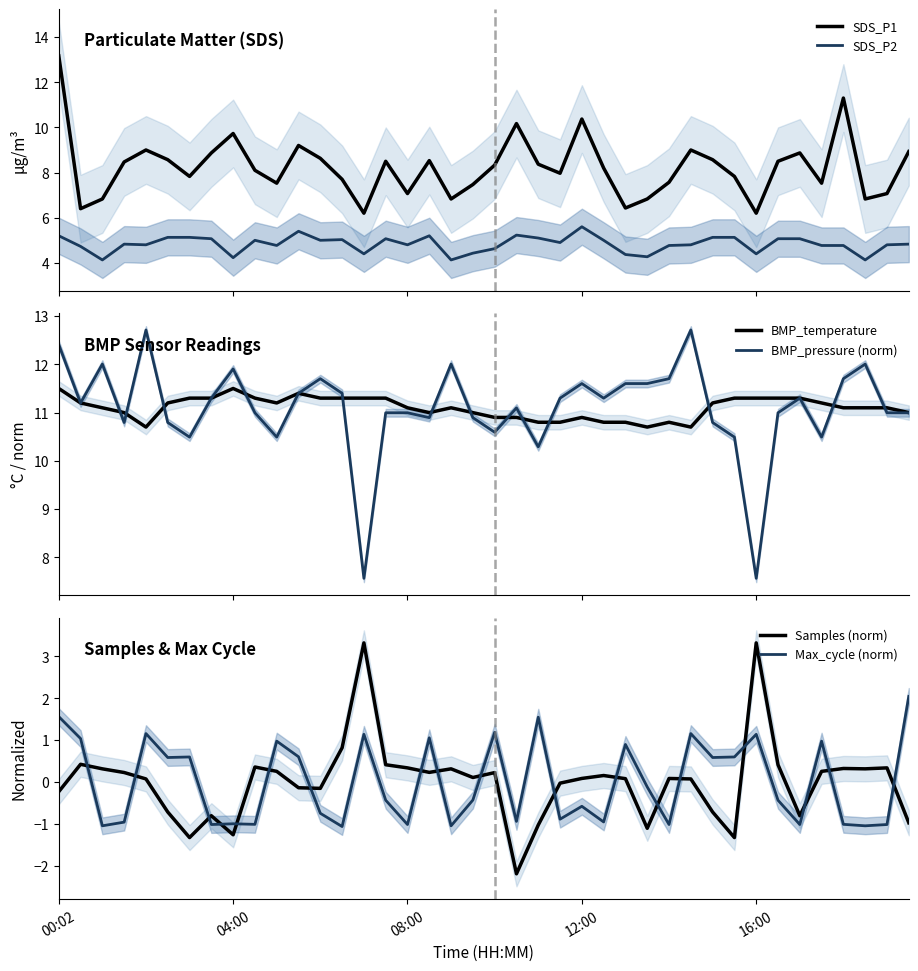

True or false: SDS_P2 and SDS_P1 cross at least once.

False